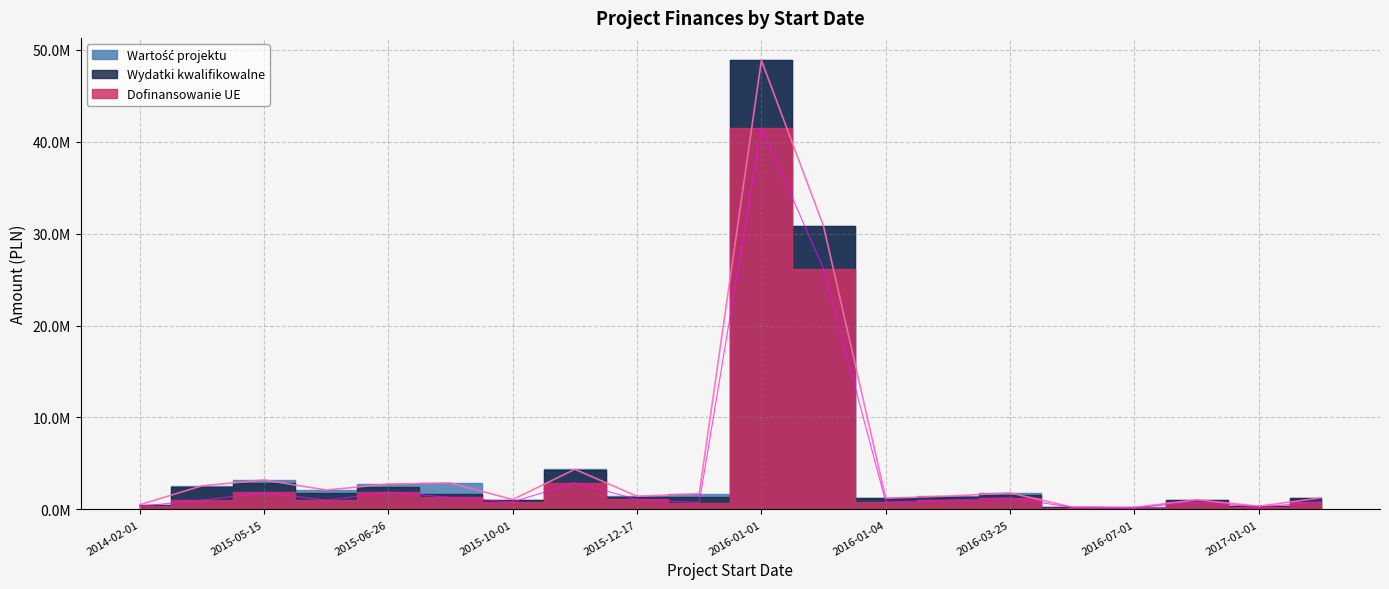

What is the lowest value of the Wartość projektu series?

219364.7